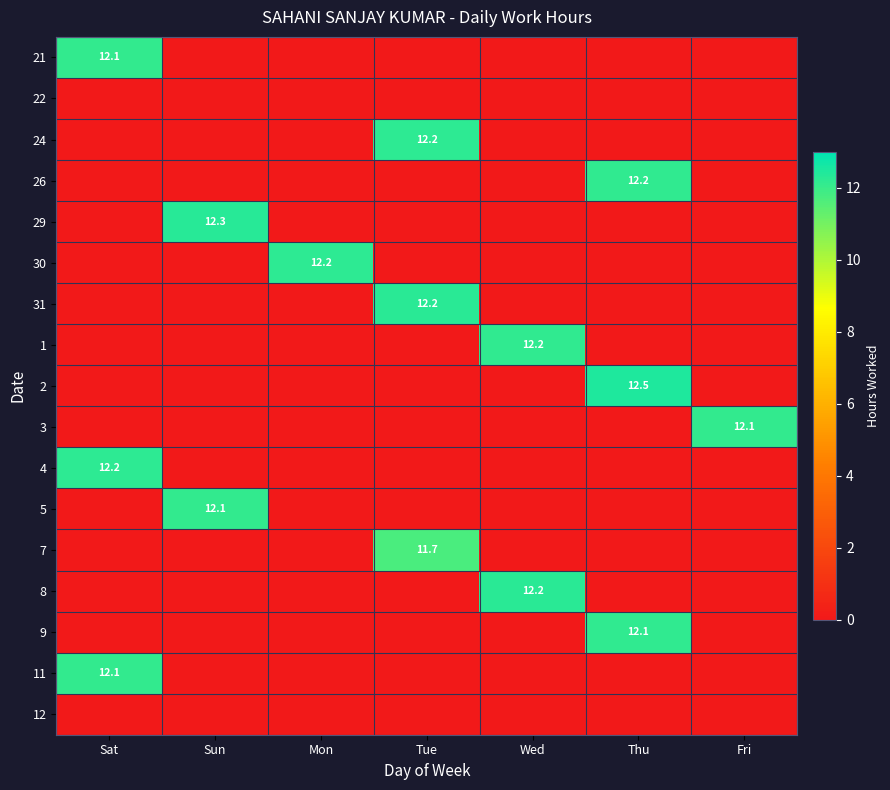

Is the value of 3 at Fri greater than the value of 26 at Thu?

No